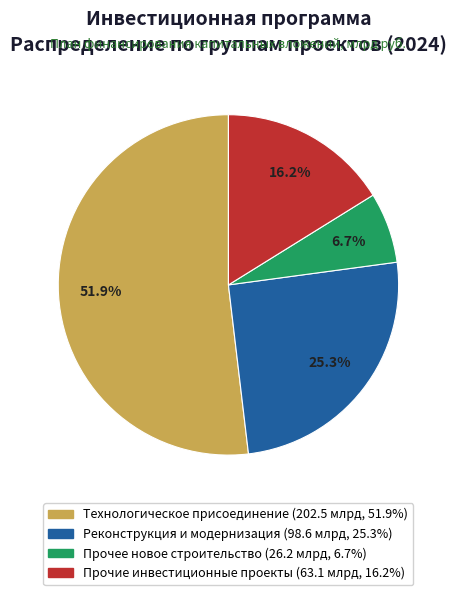

How much of the chart is everything except Прочие инвестиционные проекты?

83.8%